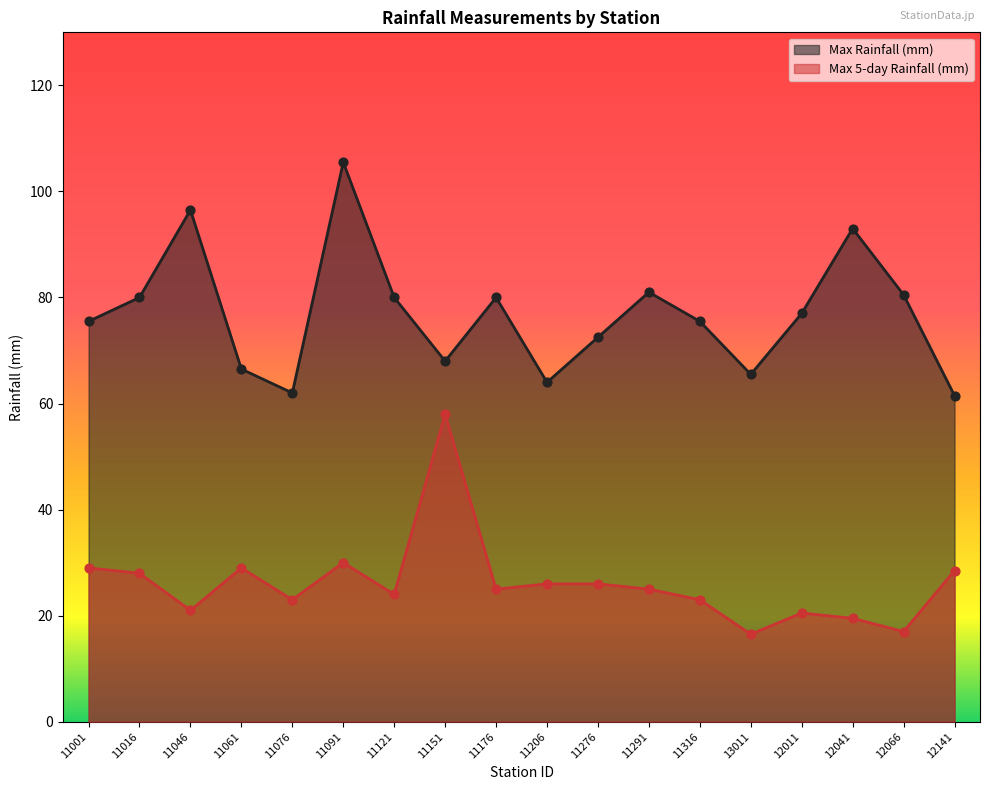

Is the value of Max 5-day Rainfall (mm) at 12041 greater than the value of Max Rainfall (mm) at 11076?

No